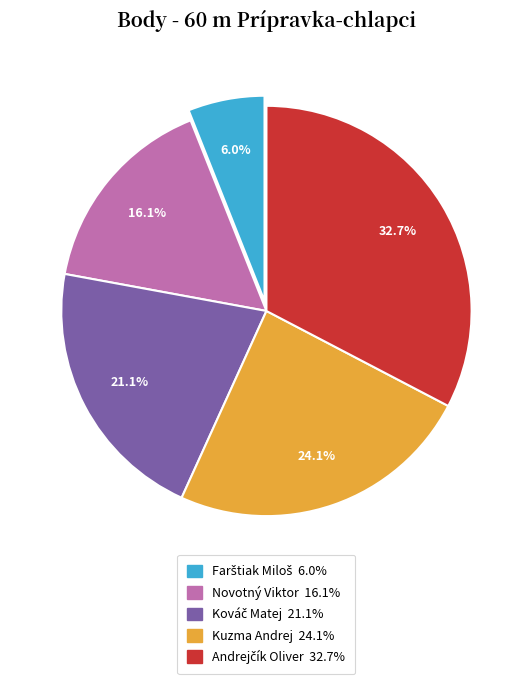

True or false: Novotný Viktor accounts for 25% of the total.

False